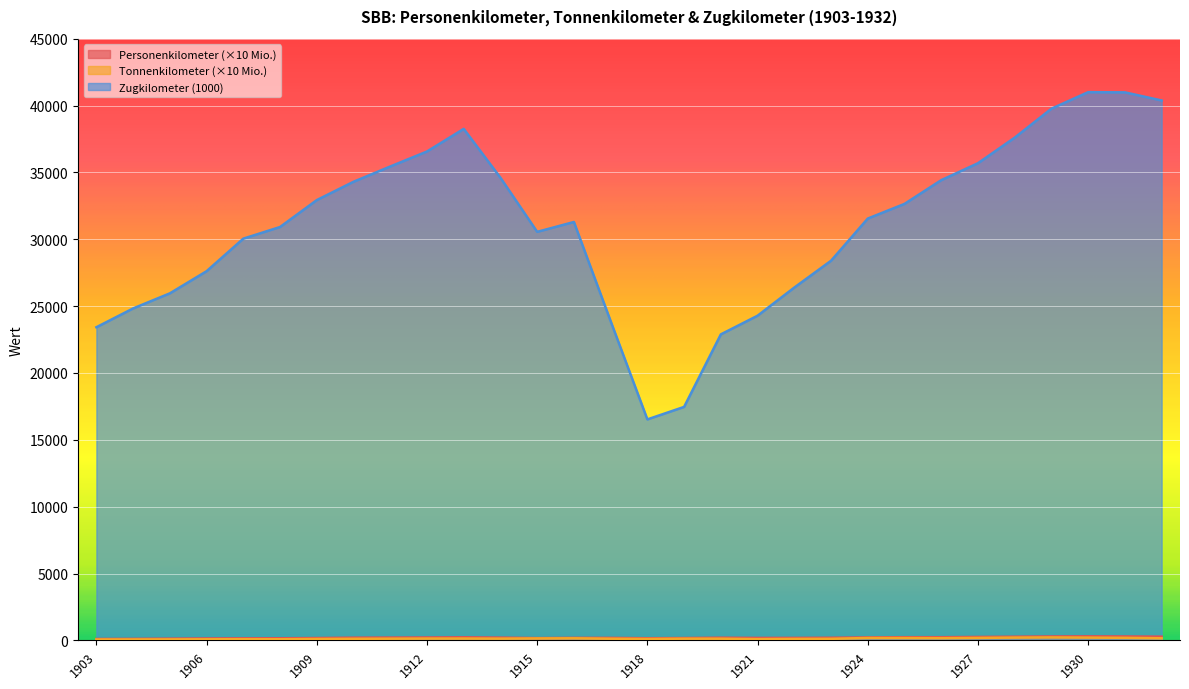

How many values in the Zugkilometer (1000) series exceed 31550?

14